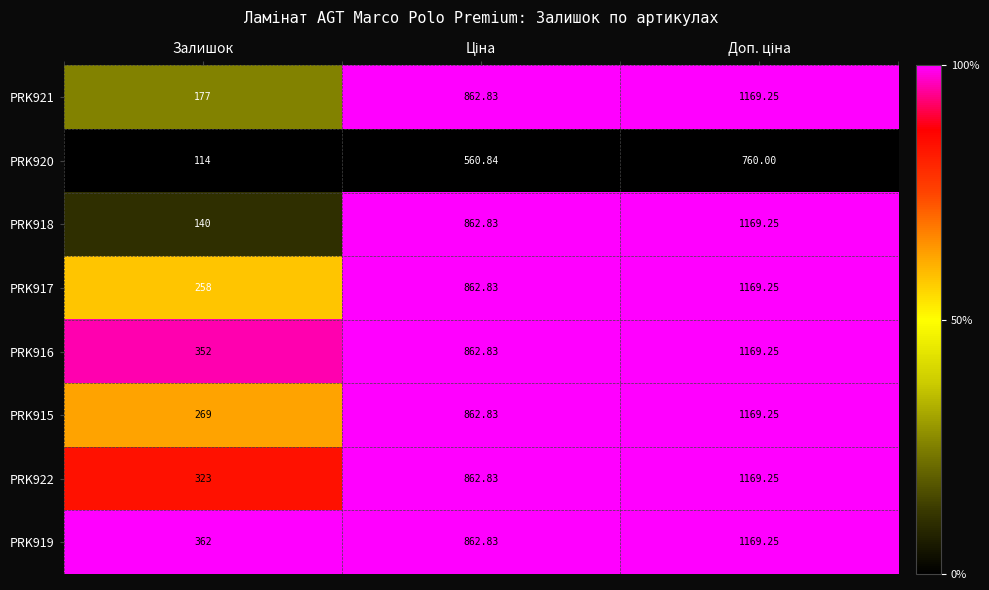

Which category has the lowest value in the PRK915 series?

Залишок